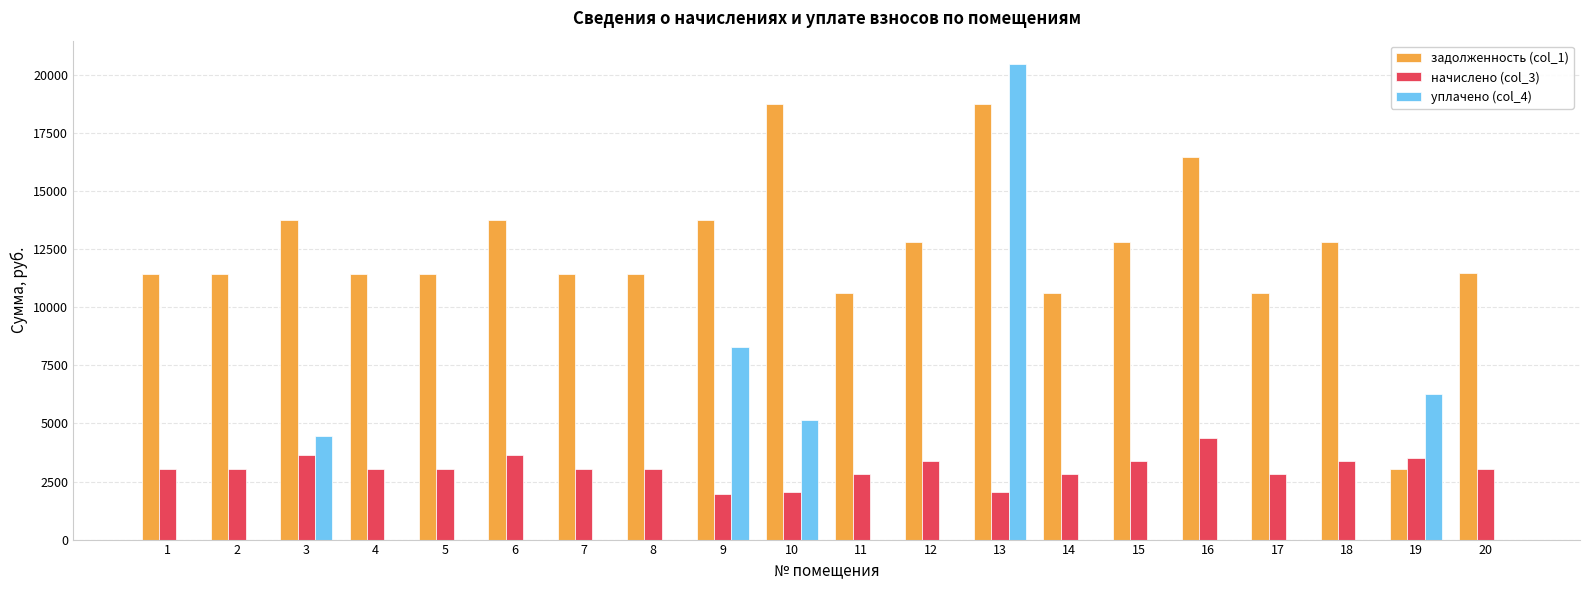

What is the greatest value displayed?

20458.8